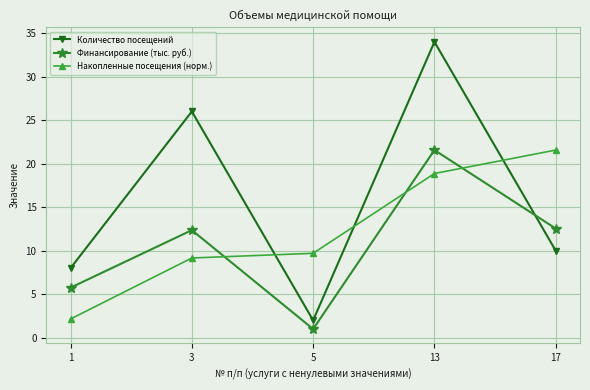

After their last crossing, which series has the higher values: Финансирование (тыс. руб.) or Накопленные посещения (норм.)?

Накопленные посещения (норм.)